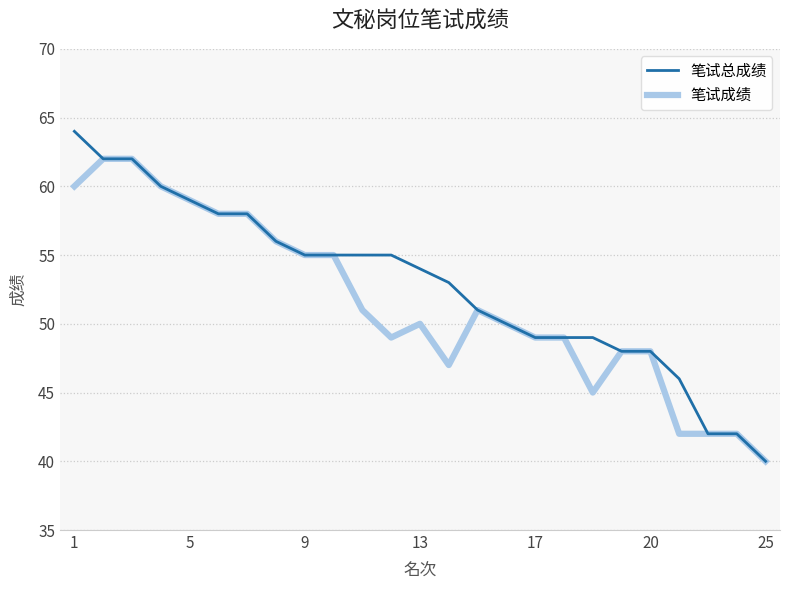

What is the highest value of the 笔试总成绩 series?

64